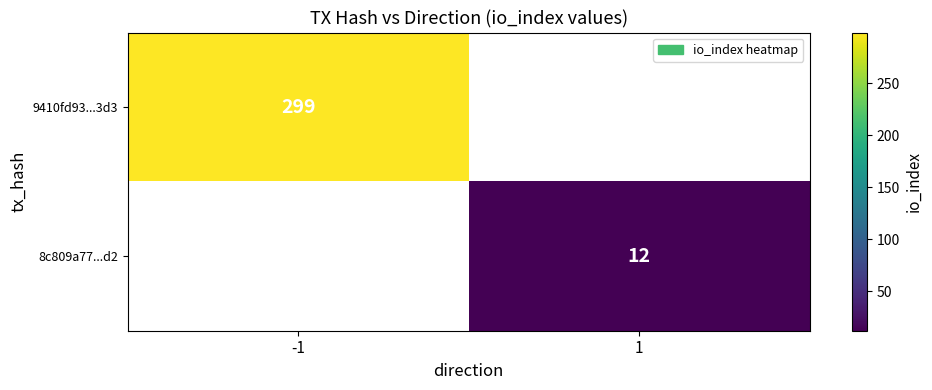

Is it true that 9410fd93...3d3 equals 198 at -1?

False